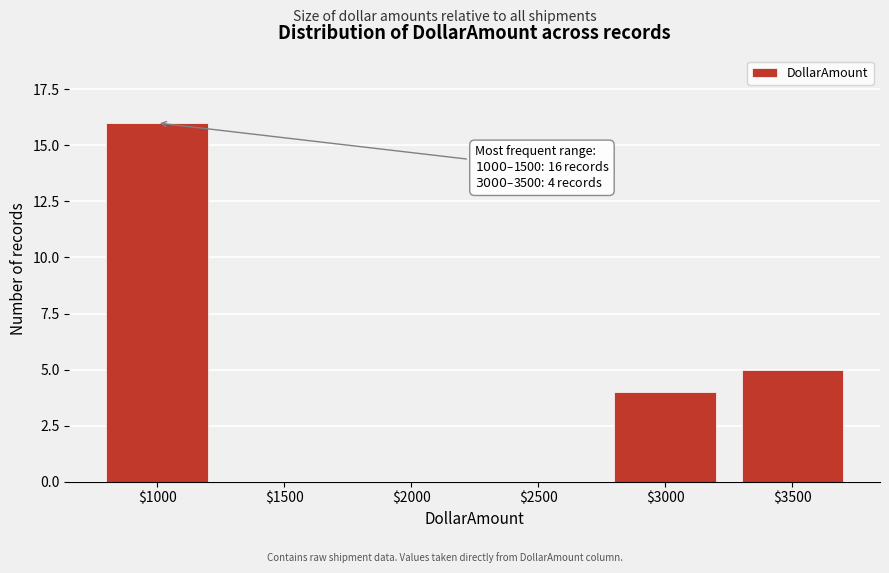

What is the sum of all values?

25